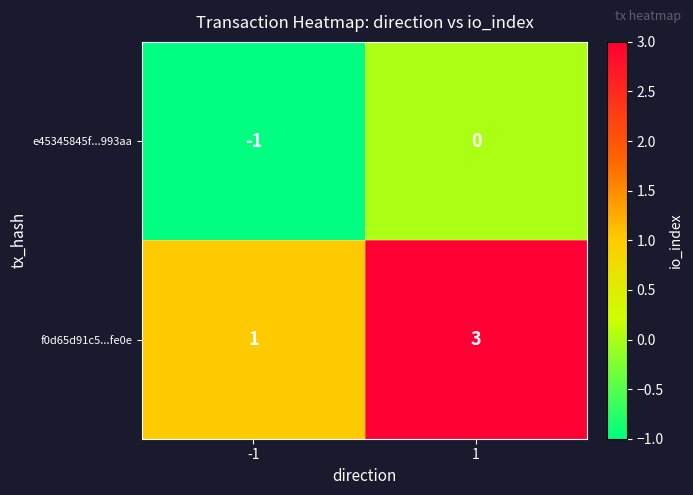

How many distinct data groups are displayed?

2